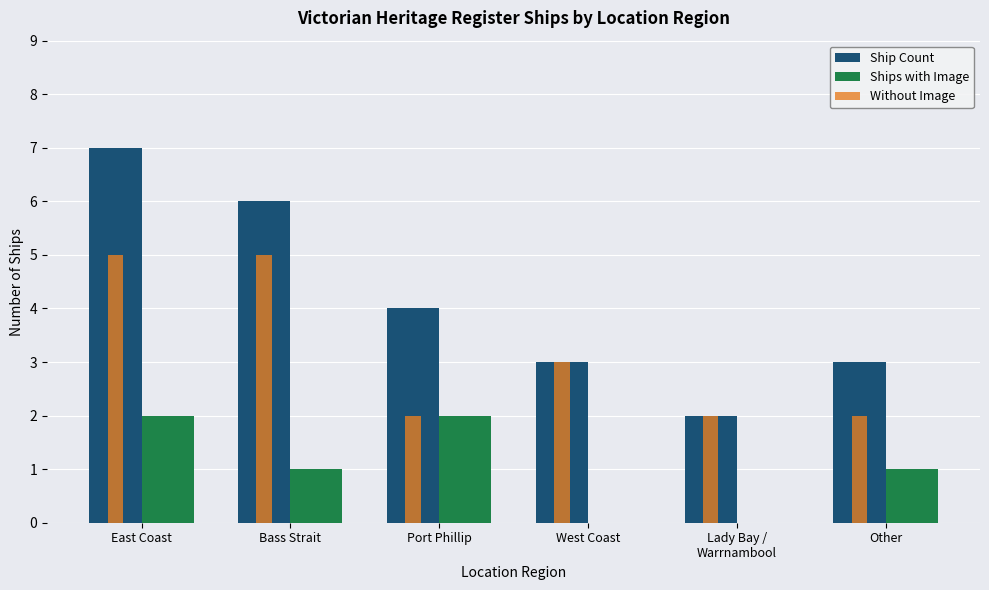

What is the average value of the Without Image series?

3